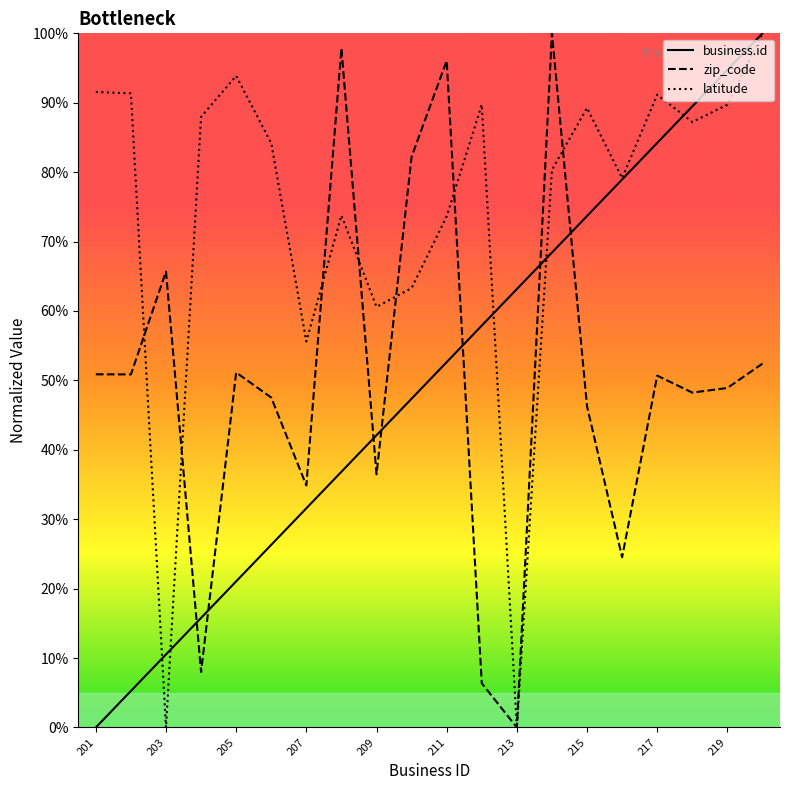

What is the maximum value shown in the chart?

100.0